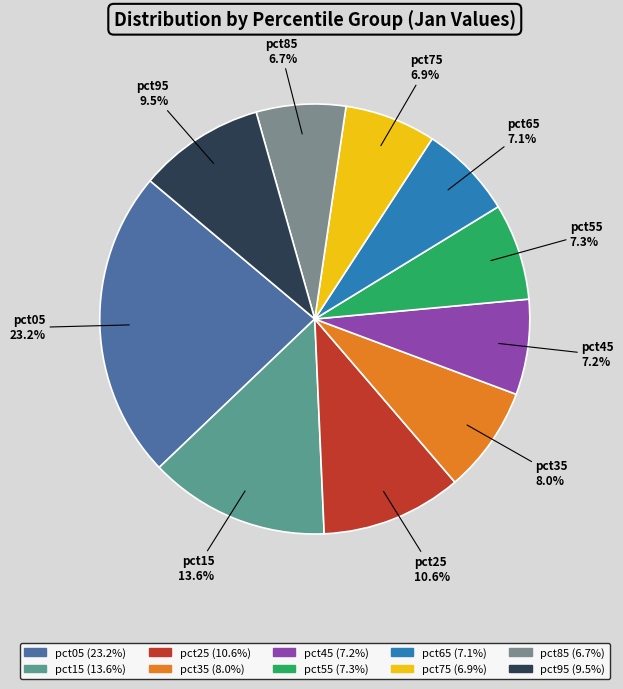

How many slices are in this pie chart?

10